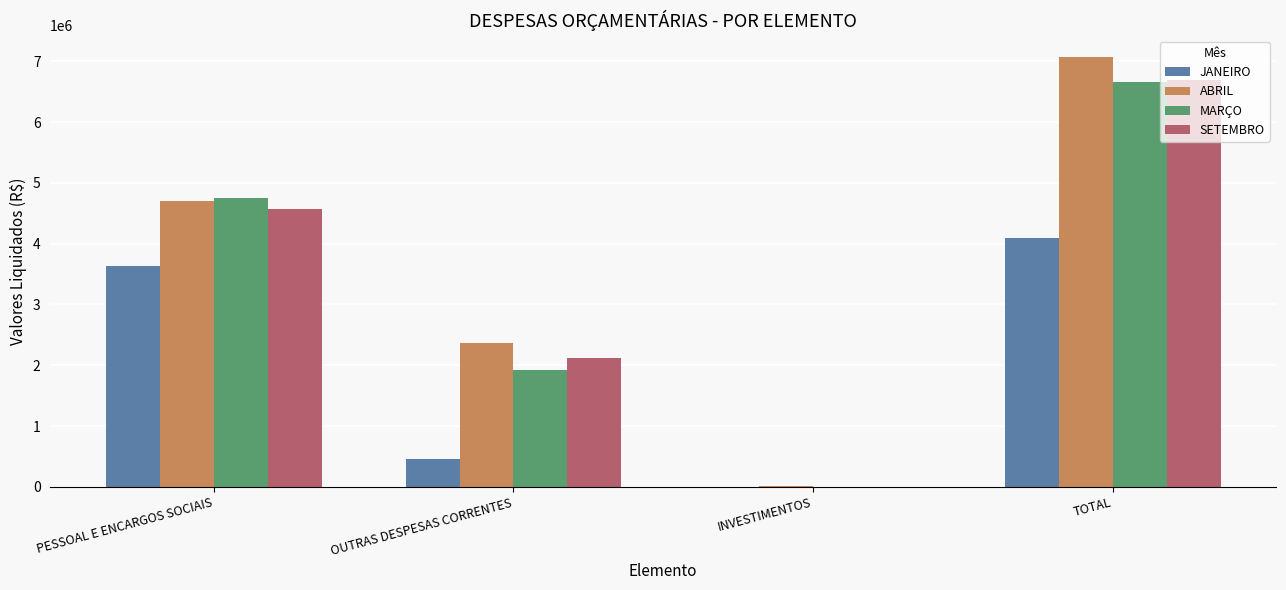

Are the bars grouped side by side (vs. stacked)?

Yes